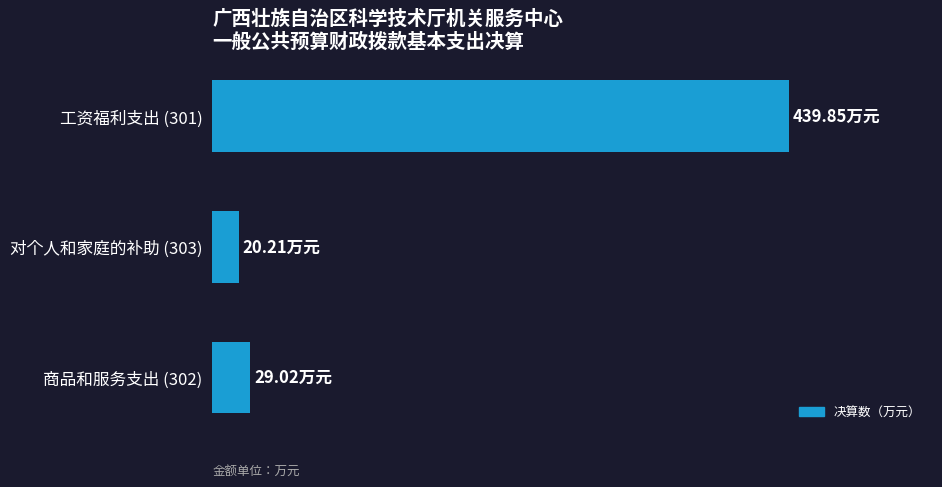

List the labels in order of value, largest first.

工资福利支出 (301), 商品和服务支出 (302), 对个人和家庭的补助 (303)